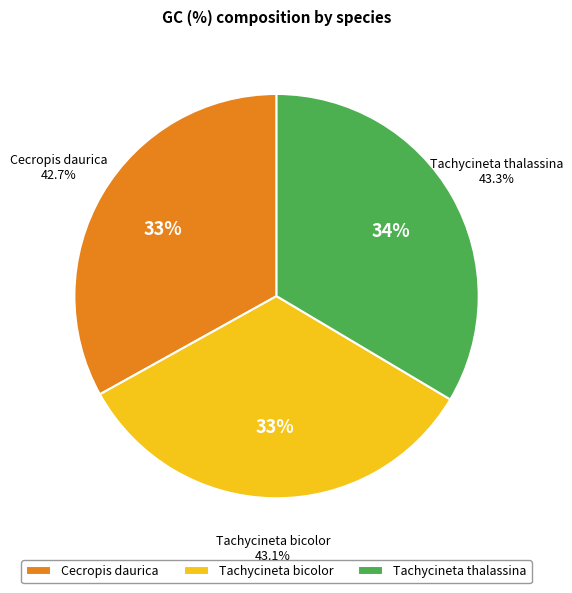

What is the change in value from Cecropis daurica to Tachycineta bicolor?

+0.4